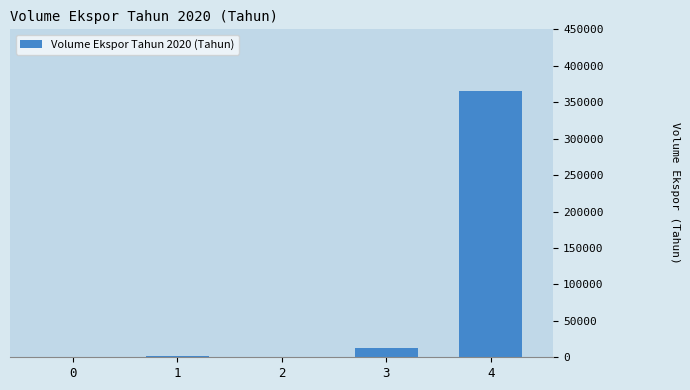

How many data points does each series have?

5